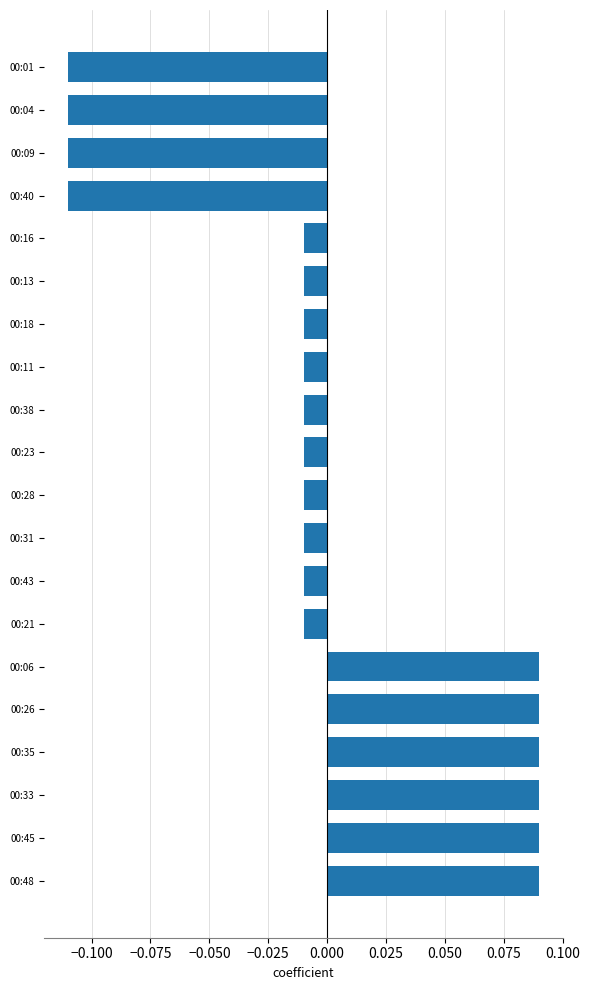

How many data points does each series have?

20